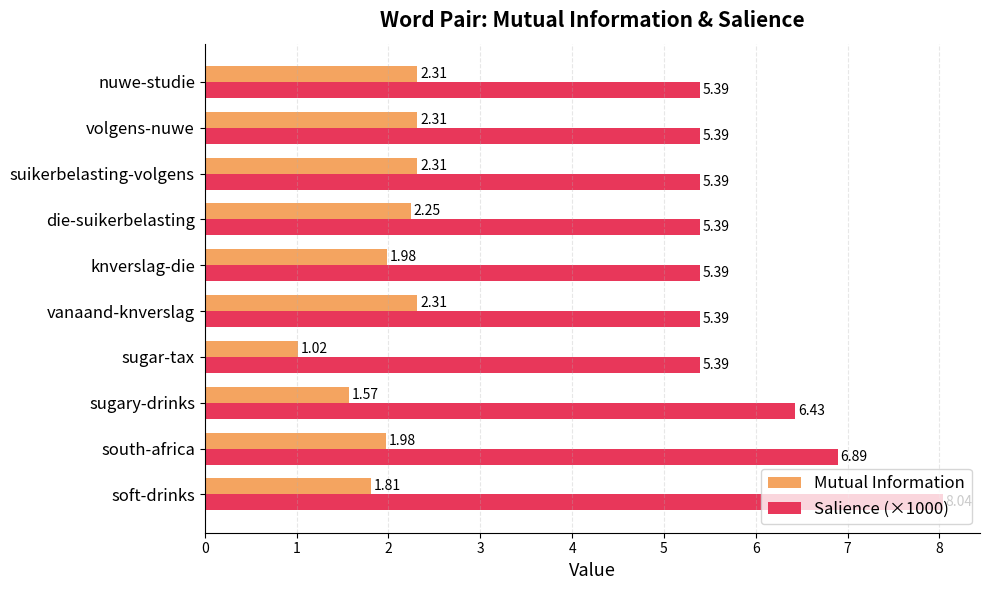

Is the value of Salience (×1000) at knverslag-die greater than the value of Mutual Information at nuwe-studie?

Yes